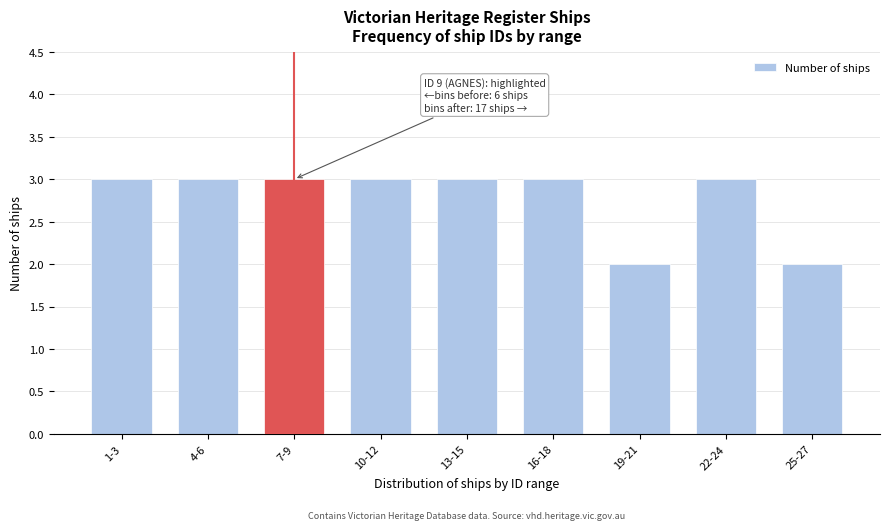

Reading left to right, what are all the values shown in this chart?

1-3=3	4-6=3	7-9=3	10-12=3	13-15=3	16-18=3	19-21=2	22-24=3	25-27=2